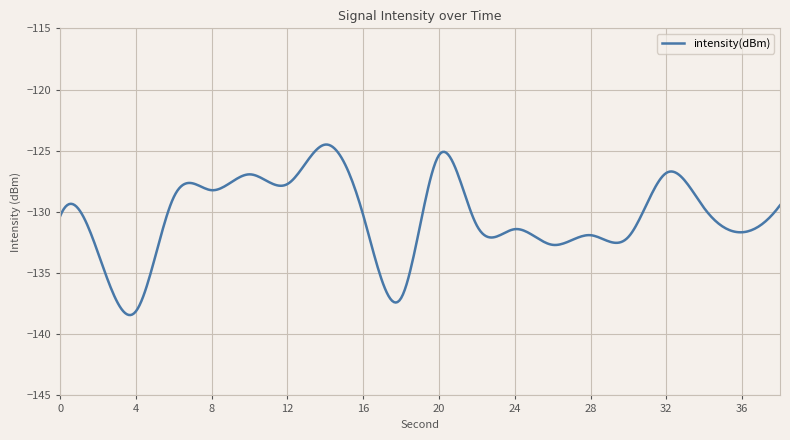

What is the maximum value shown in the chart?

-124.5